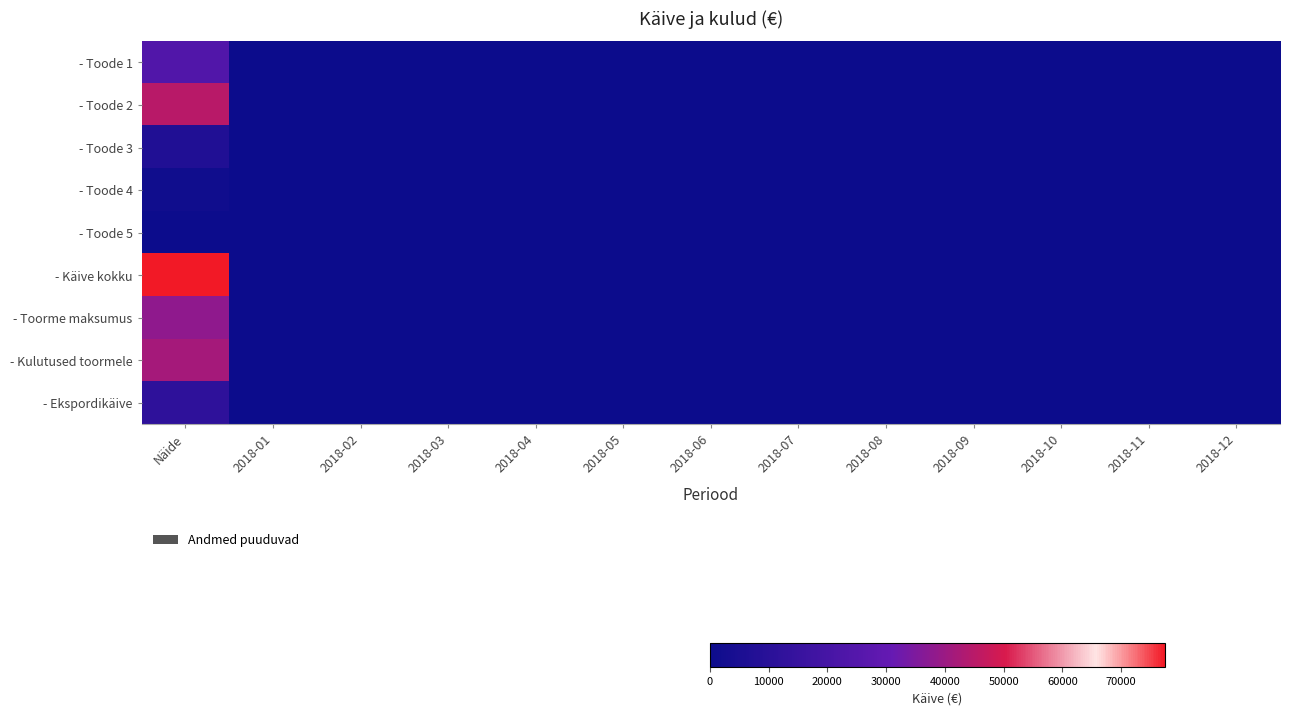

List the series in order of their peak value, lowest first.

- Toode 5, - Toode 4, - Toode 3, - Ekspordikäive, - Toode 1, - Toorme maksumus, - Kulutused toormele, - Toode 2, - Käive kokku